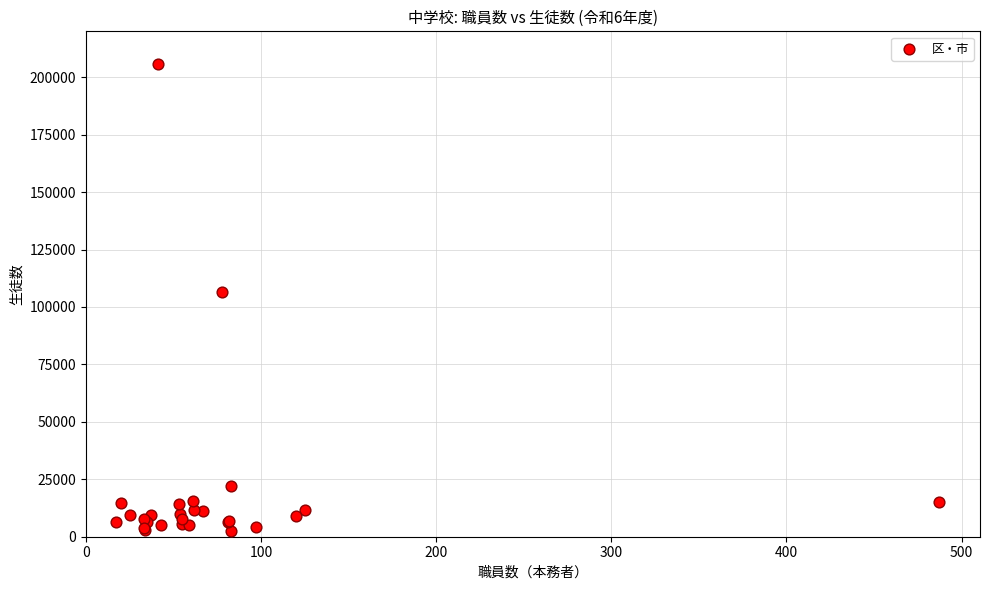

What Y value in the scatter plot is closest to 104014?

106368